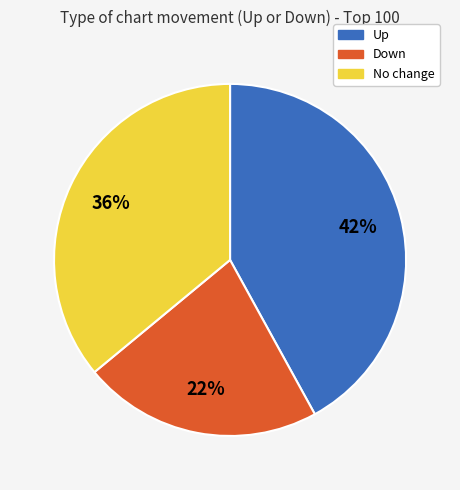

How many slices are in this pie chart?

3